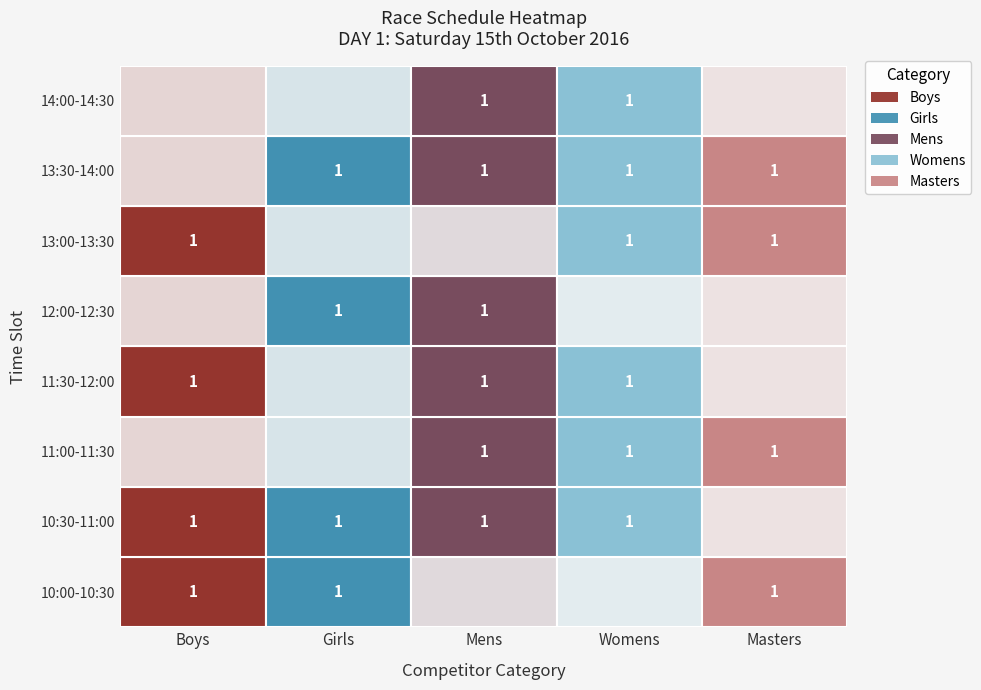

Which series has the widest spread of values?

Boys